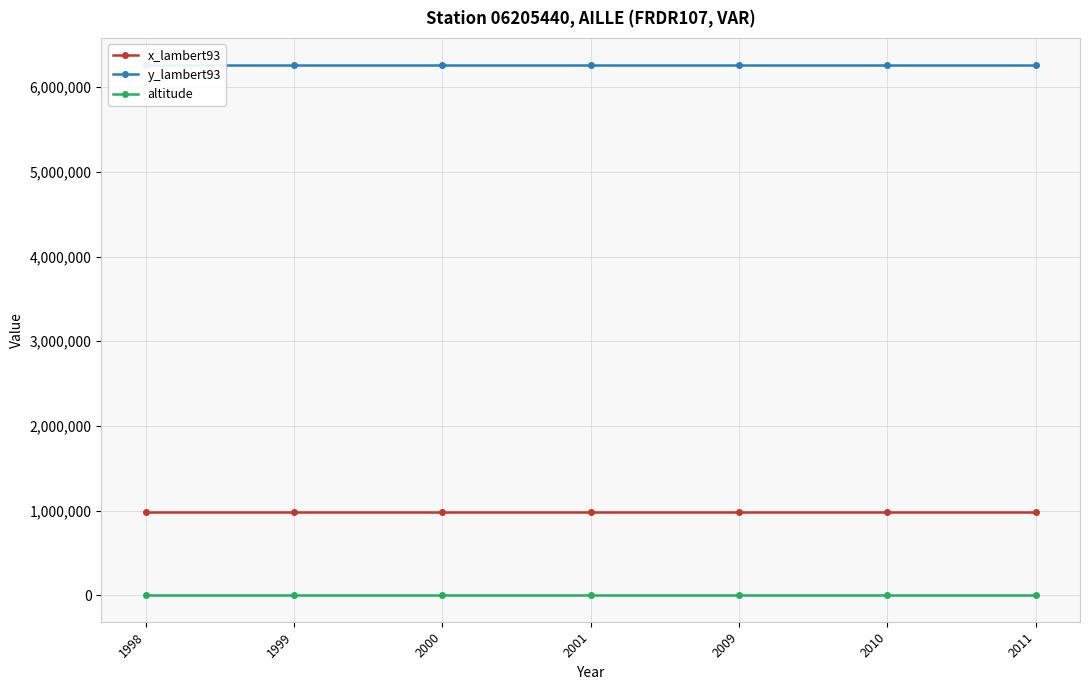

Which series changed the most between 2010 and 2011?

x_lambert93